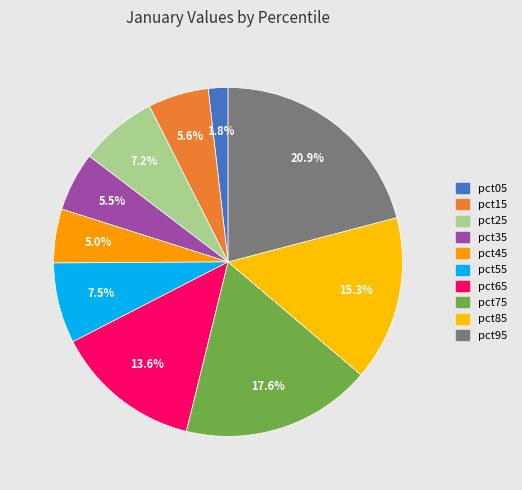

The pct65 slice represents 5% of the pie. True or false?

False